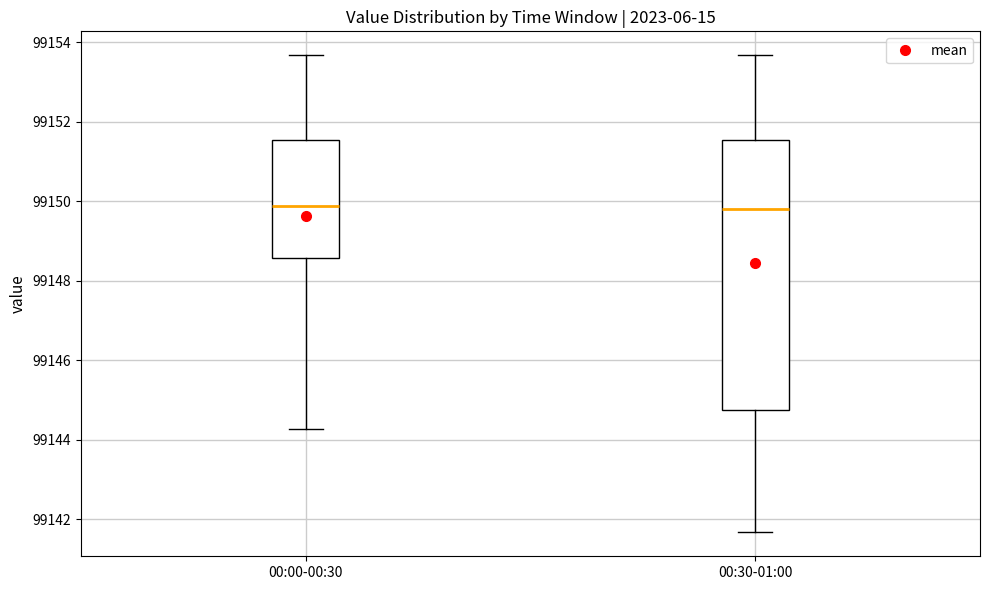

Reading left to right, transcribe this box plot: for each box, give where its median line is, the range the box spans, and where its two whiskers end, as read against the y-axis. The values are not printed on the chart, so give them approximately, as read against the axis.

00:00-00:30: median 99149.8, box 99148.6 to 99151.6, whiskers 99144.2 to 99153.6
00:30-01:00: median 99149.8, box 99144.8 to 99151.6, whiskers 99141.6 to 99153.6